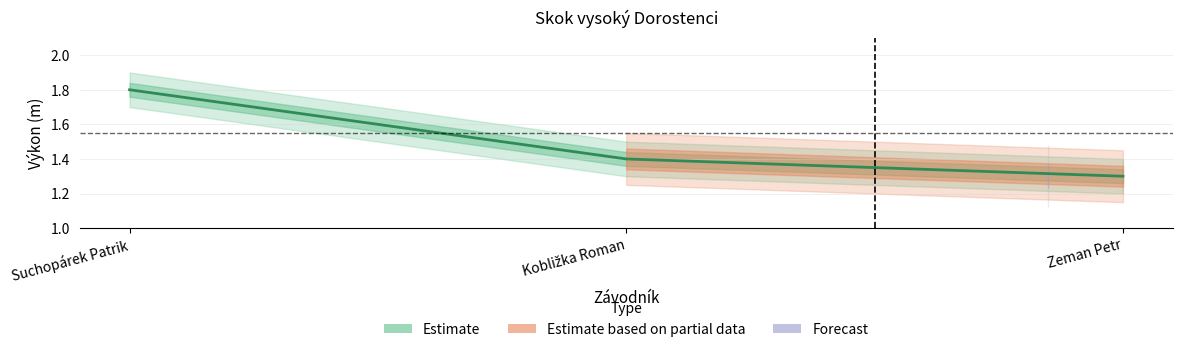

What is the difference between the second highest and minimum values?

0.1